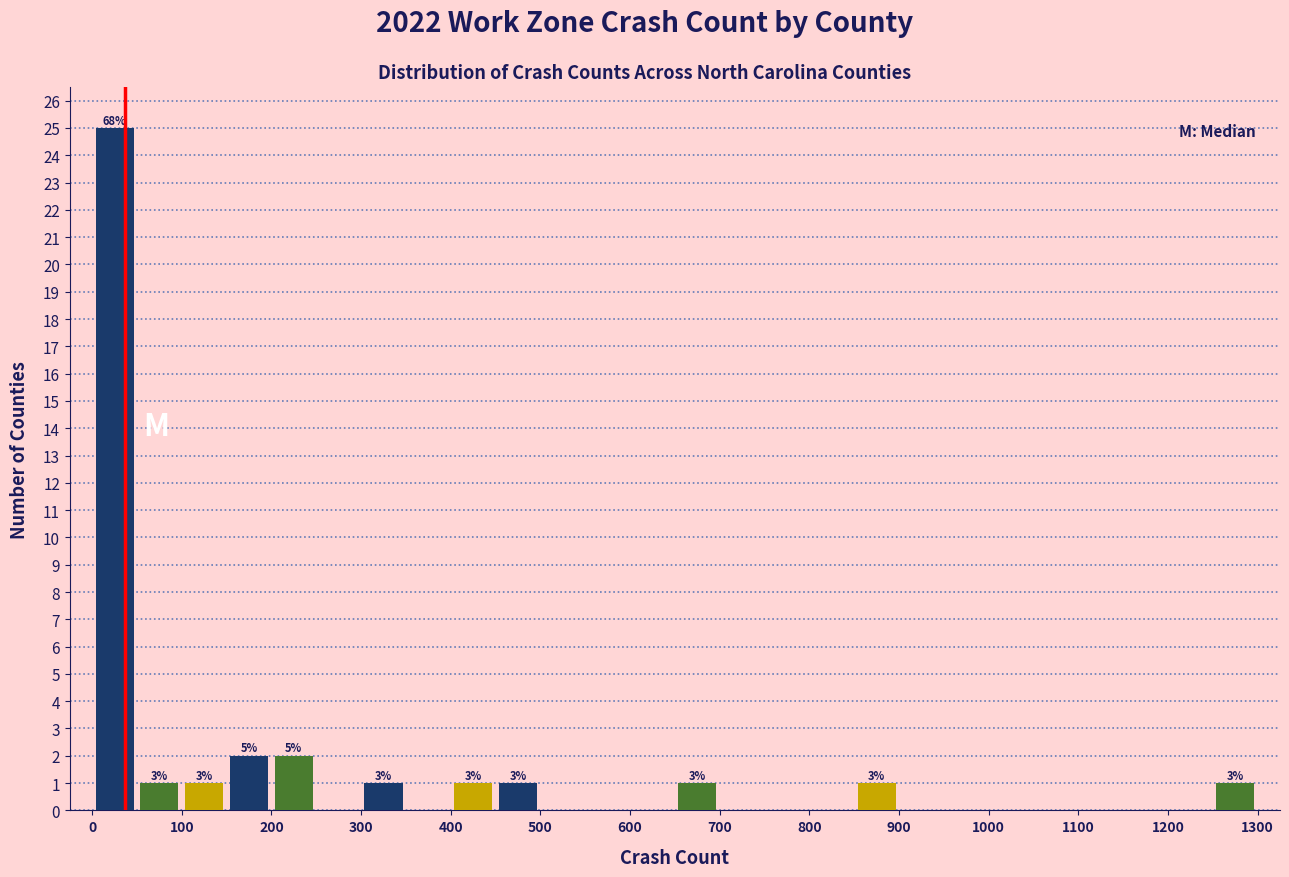

Which range on the x-axis has the tallest bar?

0 to 50